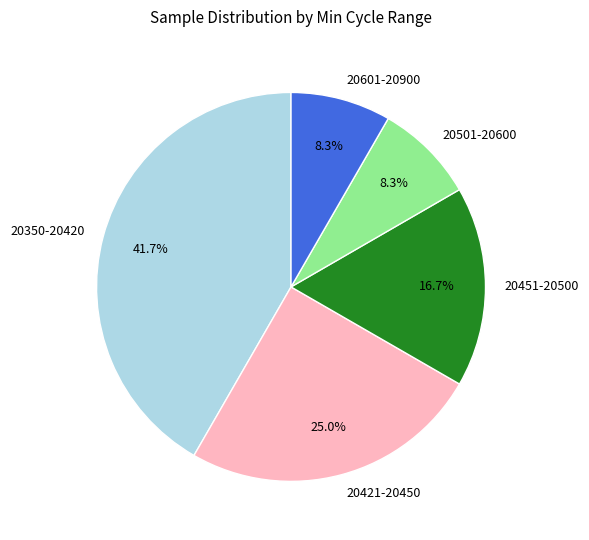

Does any single category account for the majority?

No